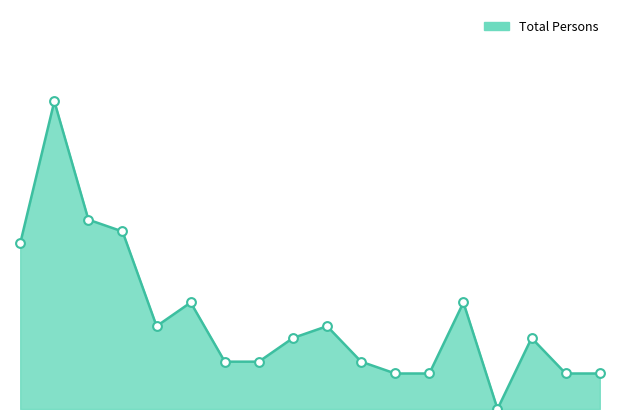

How many lines are shown in the chart?

1